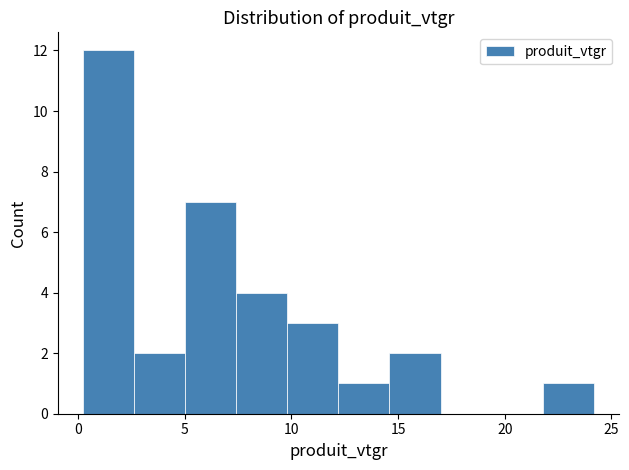

How tall is the bar that spans 7.5 to 10.0 on the x-axis? Neither the bar edges nor the heights are printed on the chart, so give them approximately, as read against the axes.

4